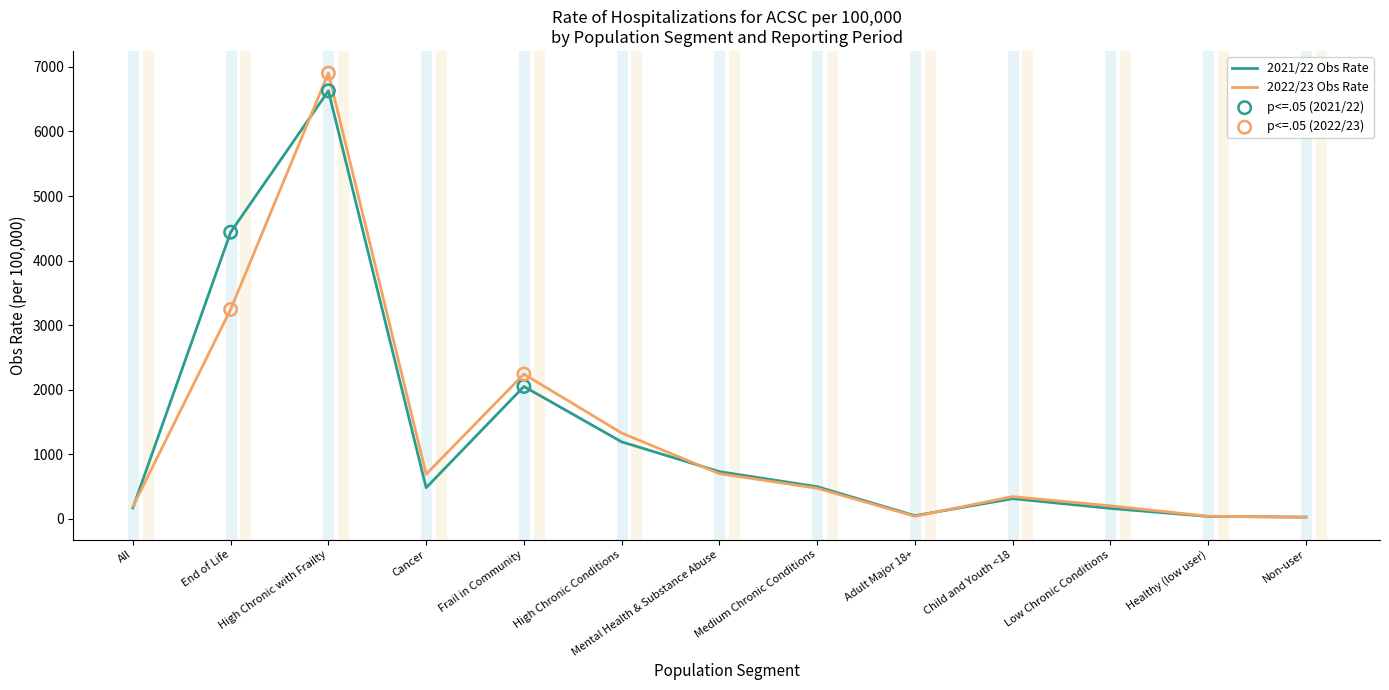

At which category is the sum across all series the highest?

High Chronic with Frailty